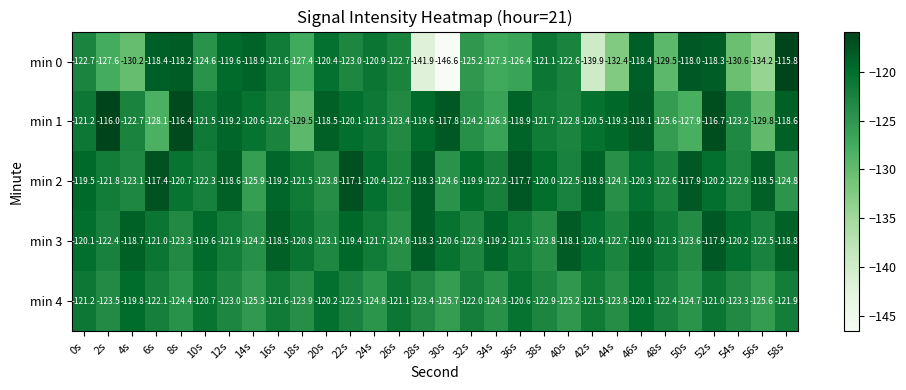

What is the highest value of the min 4 series?

-119.8